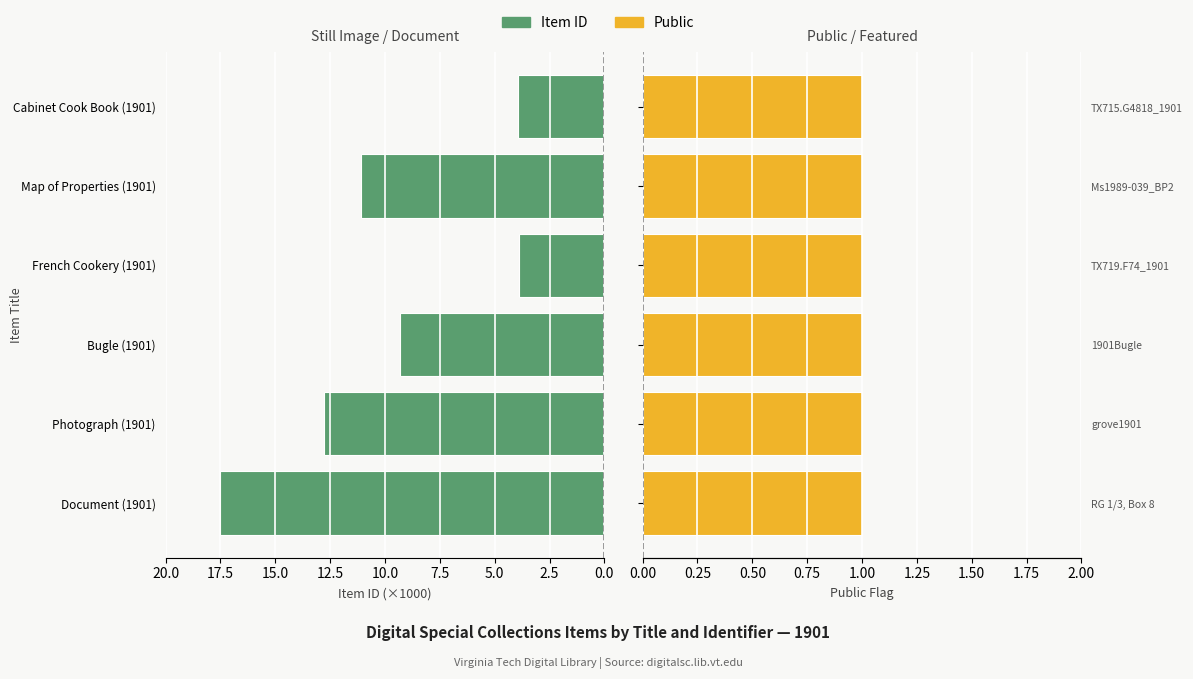

How many groups of bars are there?

6